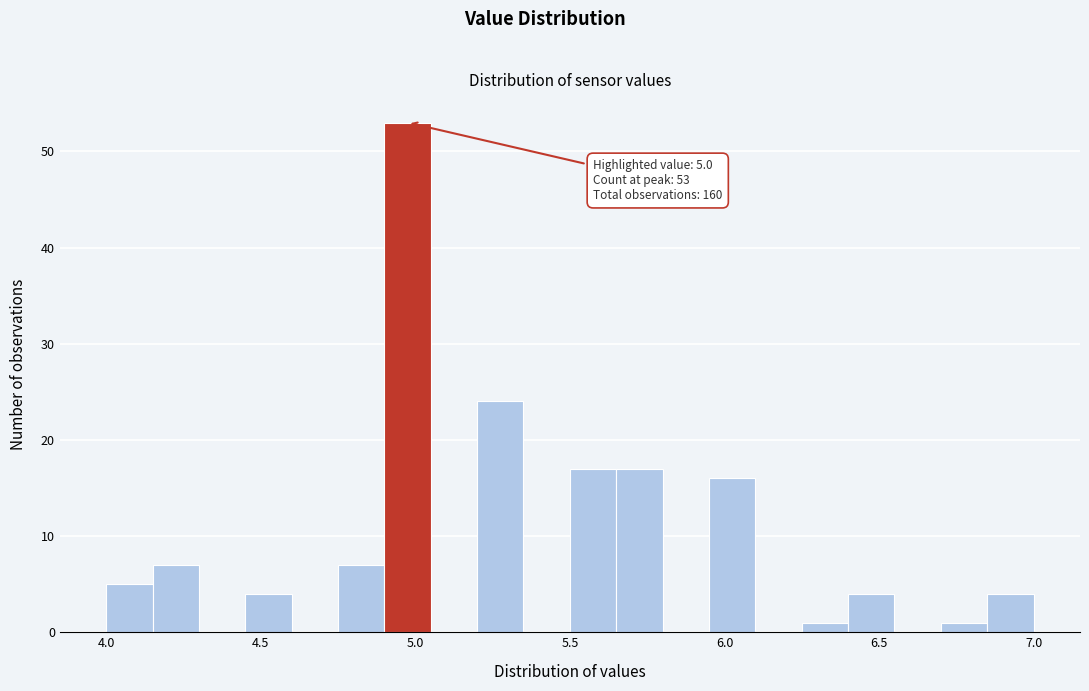

Around what value on the x-axis is the tallest bar? Give the approximate position of its centre, as read against the axis.

5.00